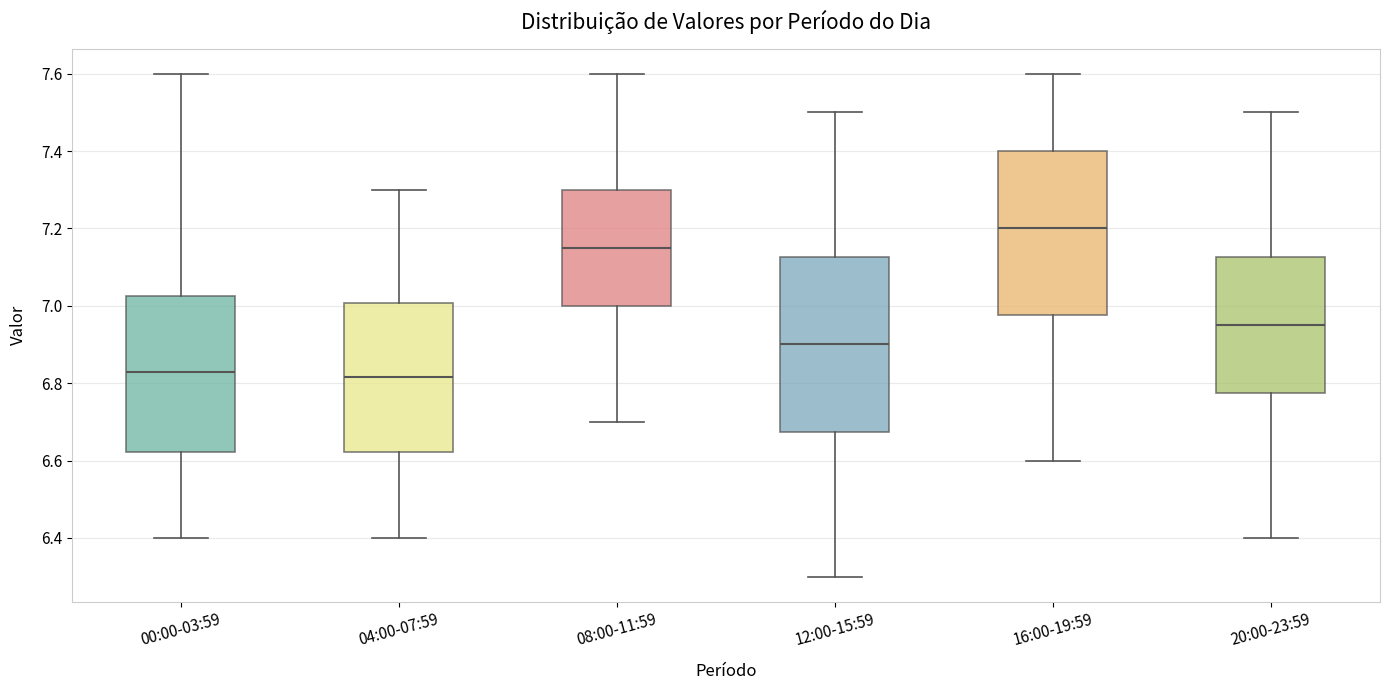

Where does the median line of the box for 08:00-11:59 sit on the y-axis? The values are not printed on the chart, so give them approximately, as read against the axis.

7.16